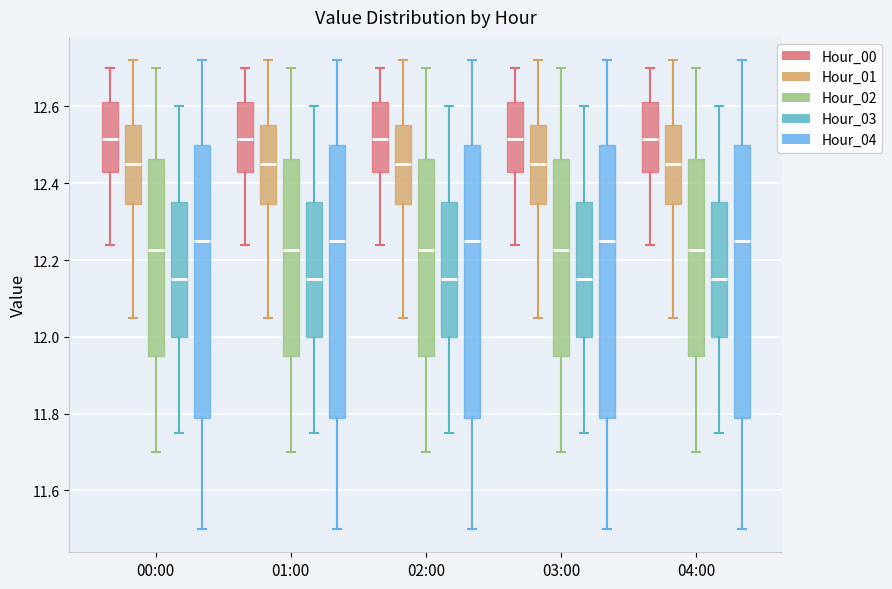

Reading left to right, transcribe this box plot: for each box, give where its median line is, the range the box spans, and where its two whiskers end, as read against the y-axis. The values are not printed on the chart, so give them approximately, as read against the axis.

00:00 (Hour_00): median 12.52, box 12.44 to 12.62, whiskers 12.24 to 12.70
00:00 (Hour_01): median 12.46, box 12.34 to 12.56, whiskers 12.06 to 12.72
00:00 (Hour_02): median 12.22, box 11.96 to 12.46, whiskers 11.70 to 12.70
00:00 (Hour_03): median 12.16, box 12.00 to 12.36, whiskers 11.76 to 12.60
00:00 (Hour_04): median 12.26, box 11.78 to 12.50, whiskers 11.50 to 12.72
01:00 (Hour_00): median 12.52, box 12.44 to 12.62, whiskers 12.24 to 12.70
01:00 (Hour_01): median 12.46, box 12.34 to 12.56, whiskers 12.06 to 12.72
01:00 (Hour_02): median 12.22, box 11.96 to 12.46, whiskers 11.70 to 12.70
01:00 (Hour_03): median 12.16, box 12.00 to 12.36, whiskers 11.76 to 12.60
01:00 (Hour_04): median 12.26, box 11.78 to 12.50, whiskers 11.50 to 12.72
02:00 (Hour_00): median 12.52, box 12.44 to 12.62, whiskers 12.24 to 12.70
02:00 (Hour_01): median 12.46, box 12.34 to 12.56, whiskers 12.06 to 12.72
02:00 (Hour_02): median 12.22, box 11.96 to 12.46, whiskers 11.70 to 12.70
02:00 (Hour_03): median 12.16, box 12.00 to 12.36, whiskers 11.76 to 12.60
02:00 (Hour_04): median 12.26, box 11.78 to 12.50, whiskers 11.50 to 12.72
03:00 (Hour_00): median 12.52, box 12.44 to 12.62, whiskers 12.24 to 12.70
03:00 (Hour_01): median 12.46, box 12.34 to 12.56, whiskers 12.06 to 12.72
03:00 (Hour_02): median 12.22, box 11.96 to 12.46, whiskers 11.70 to 12.70
03:00 (Hour_03): median 12.16, box 12.00 to 12.36, whiskers 11.76 to 12.60
03:00 (Hour_04): median 12.26, box 11.78 to 12.50, whiskers 11.50 to 12.72
04:00 (Hour_00): median 12.52, box 12.44 to 12.62, whiskers 12.24 to 12.70
04:00 (Hour_01): median 12.46, box 12.34 to 12.56, whiskers 12.06 to 12.72
04:00 (Hour_02): median 12.22, box 11.96 to 12.46, whiskers 11.70 to 12.70
04:00 (Hour_03): median 12.16, box 12.00 to 12.36, whiskers 11.76 to 12.60
04:00 (Hour_04): median 12.26, box 11.78 to 12.50, whiskers 11.50 to 12.72